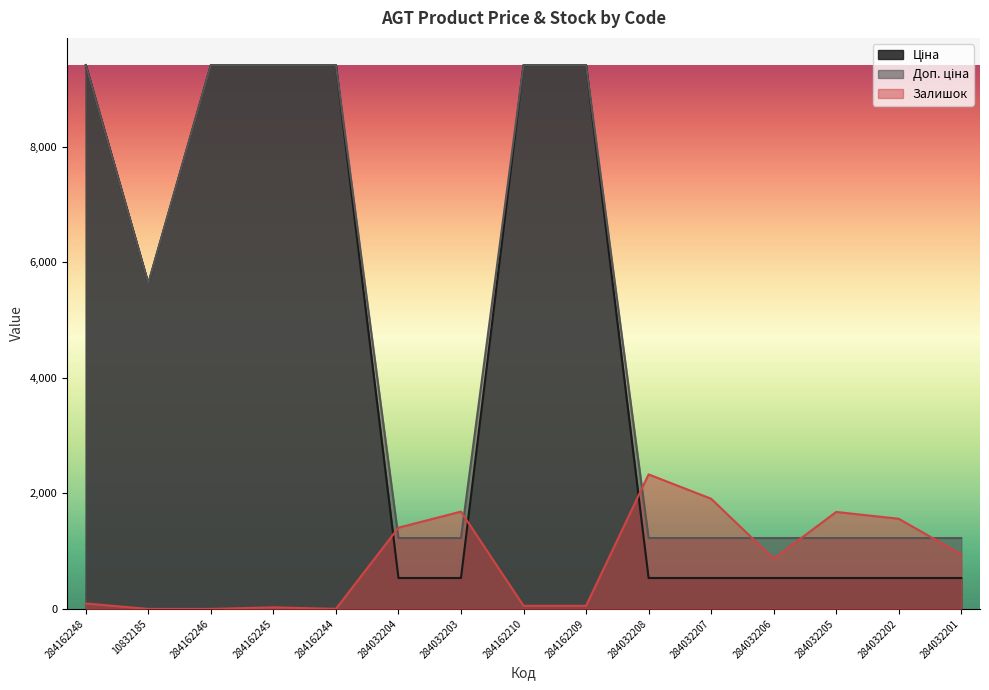

What is the value of the Доп. ціна point at the 5th from the left?

9416.9